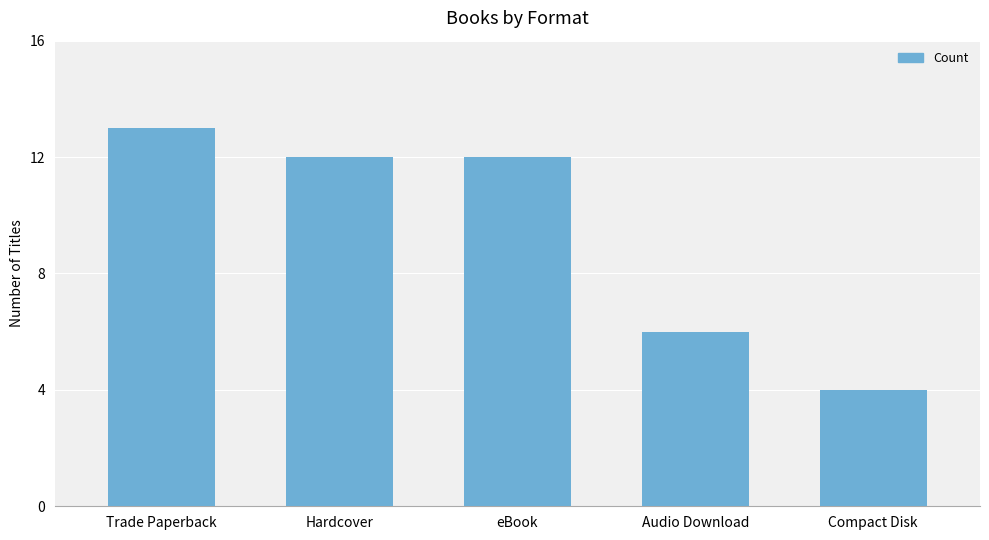

Which category has the highest value across all series?

Trade Paperback